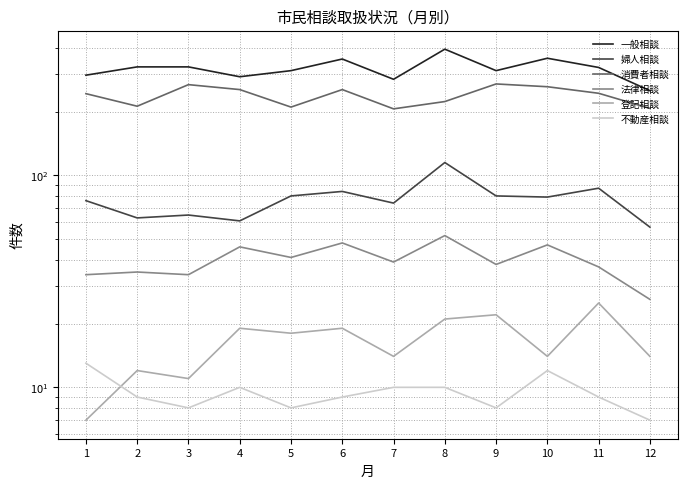

True or false: 法律相談 and 一般相談 cross at least once.

False